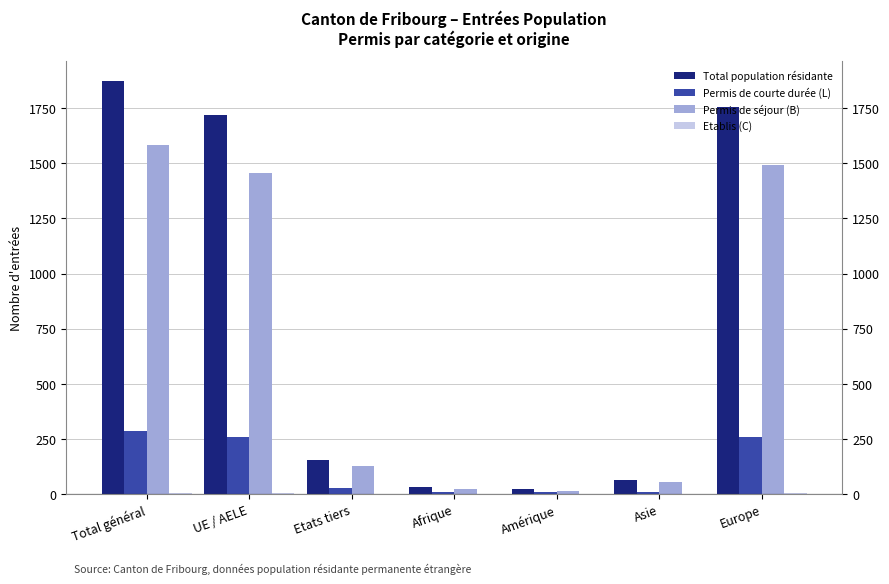

At which label does Etablis (C) first exceed 1?

Total général